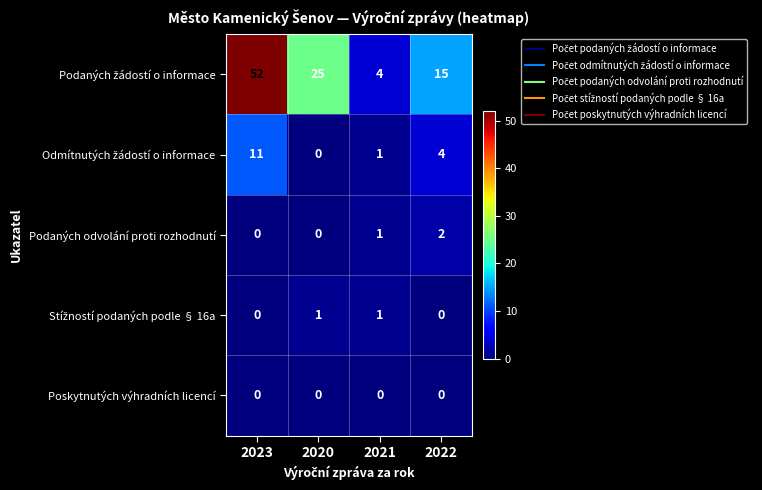

What is the spread (max minus min) of values at 2023?

52